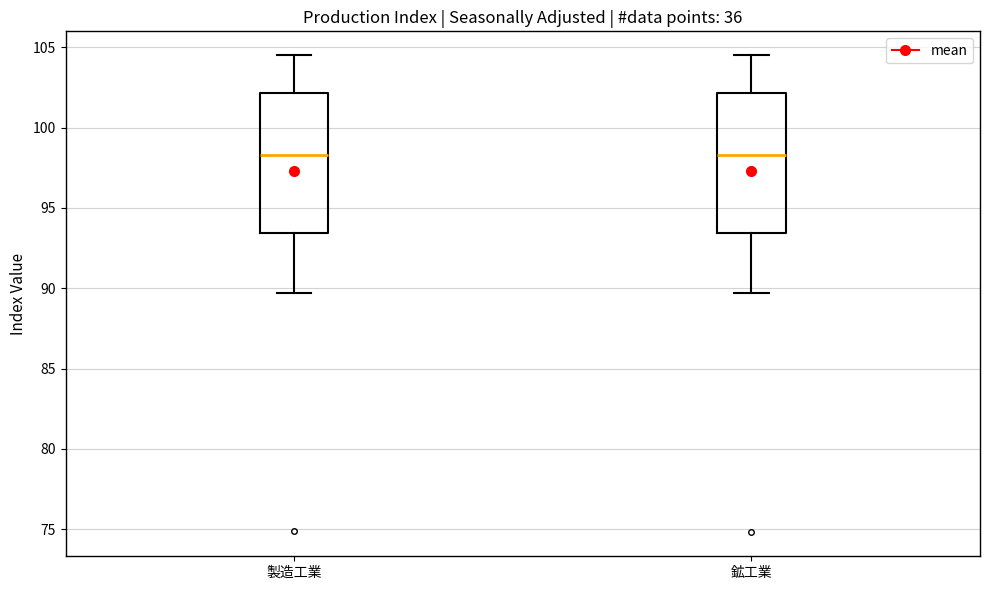

Reading left to right, read every box against the y-axis: the position of its median line, the range the box covers, and the ends of its whiskers. The values are not printed on the chart, so give them approximately, as read against the axis.

製造工業: median 98.5, box 93.5 to 102.0, whiskers 89.5 to 104.5
鉱工業: median 98.5, box 93.5 to 102.0, whiskers 89.5 to 104.5